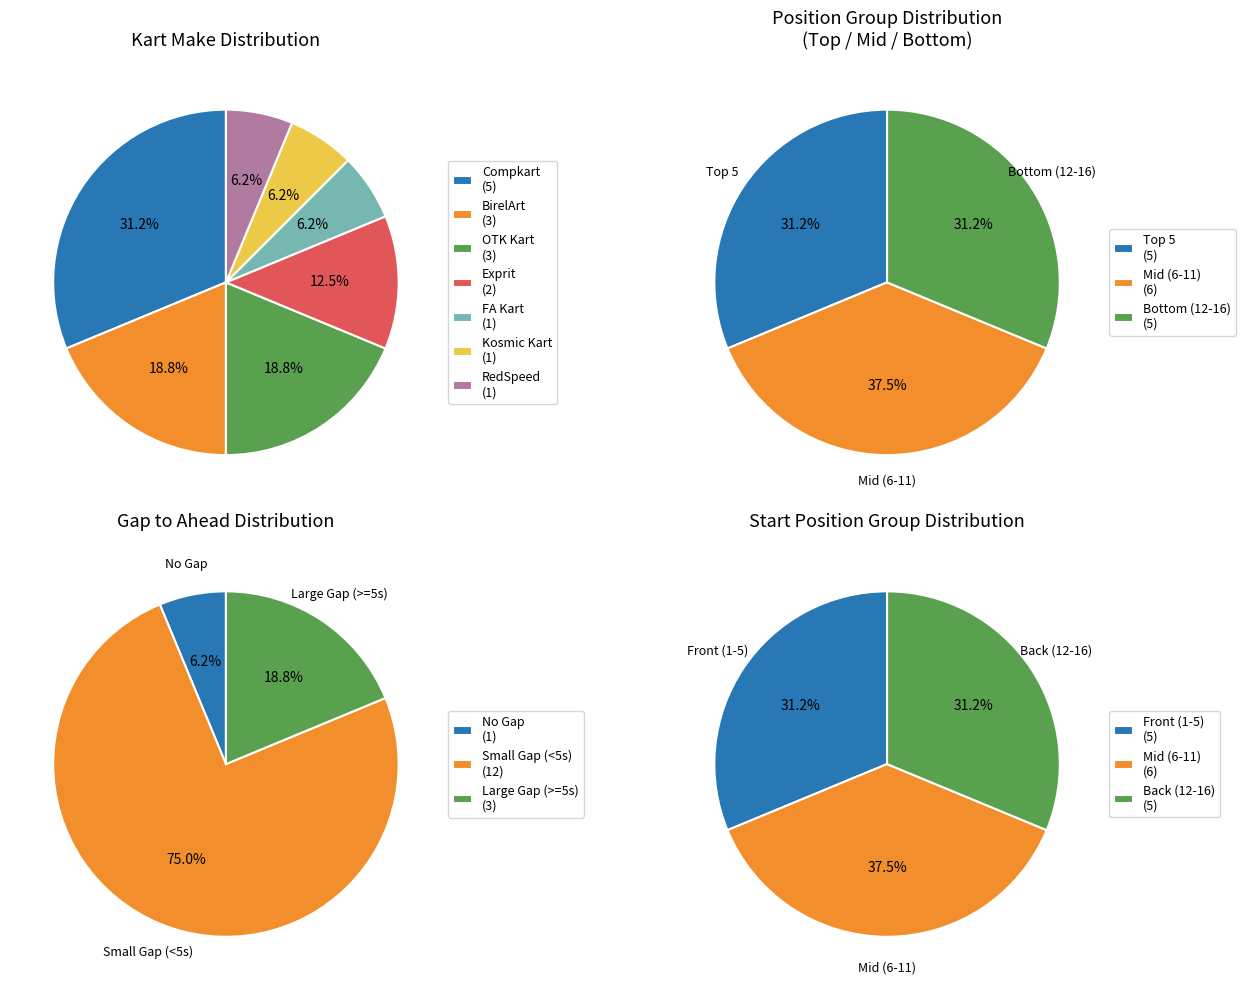

True or false: 0 accounts for 31% of the total.

False